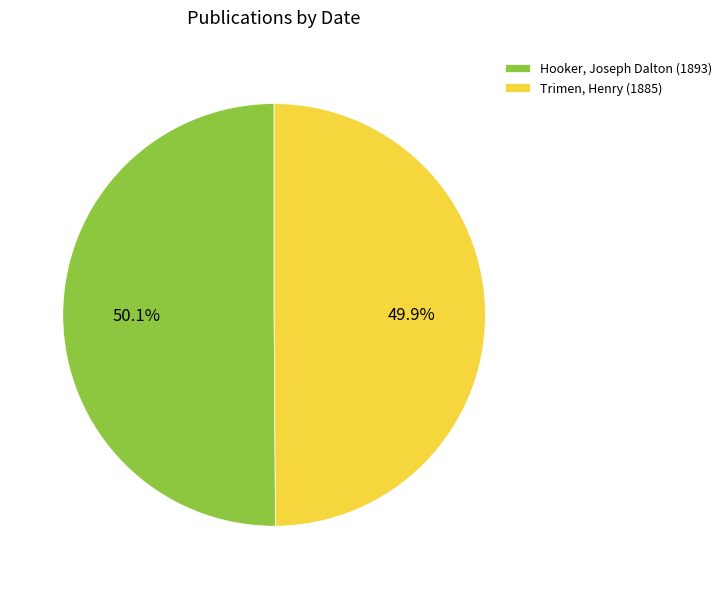

How many slices are in this pie chart?

2